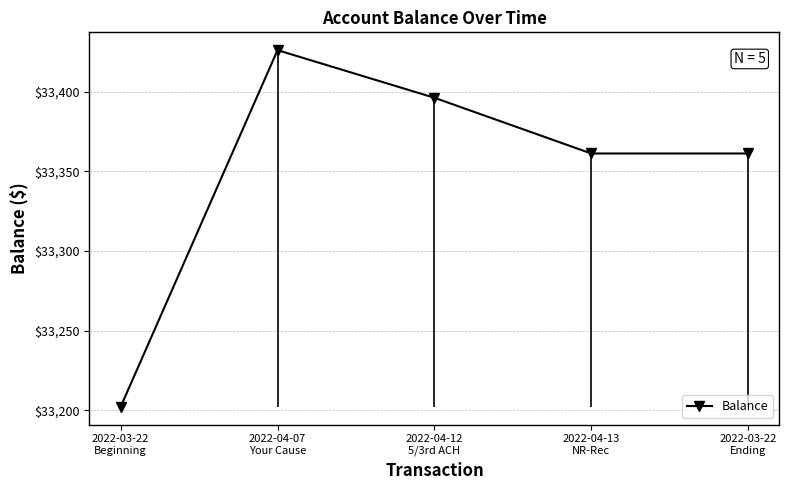

What is the approximate value at 2022-03-22
Beginning?

33202.1